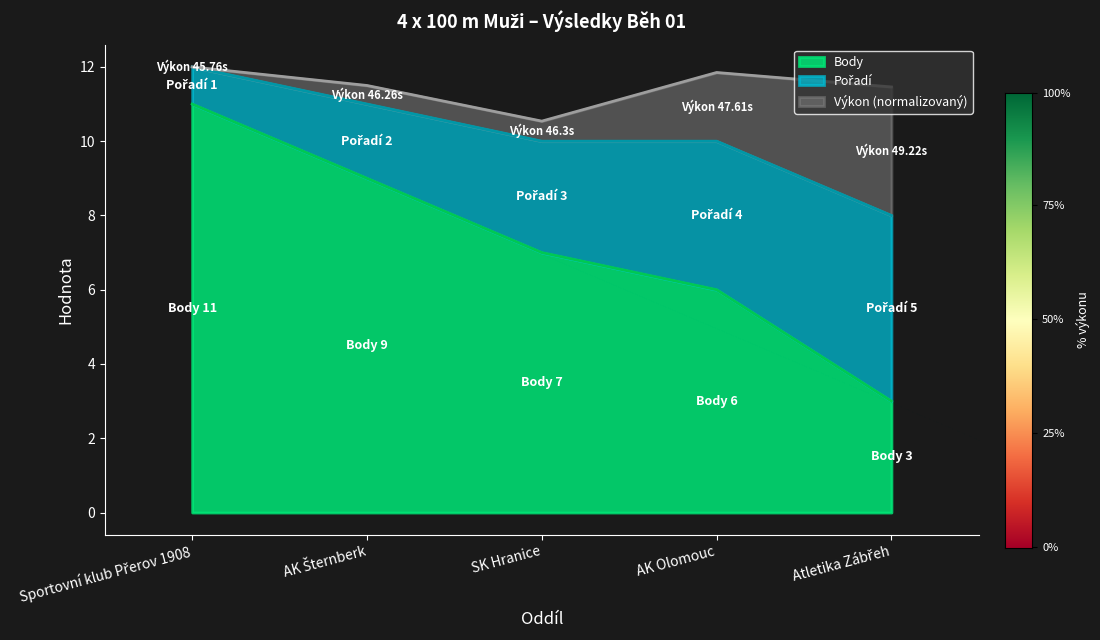

What is the lowest value of the Body series?

3.0